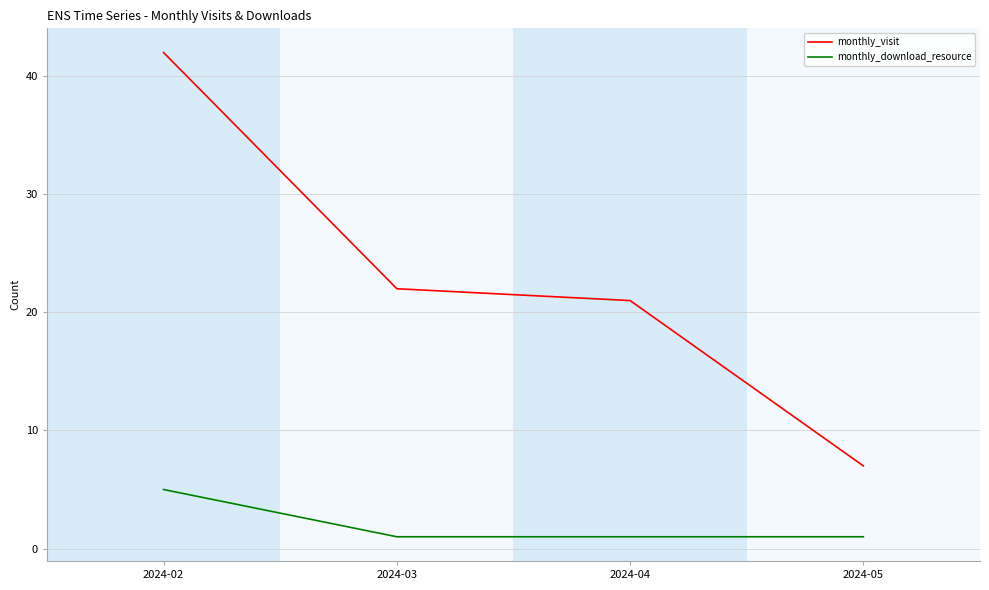

What is the difference between the highest and lowest values at 2024-02?

37